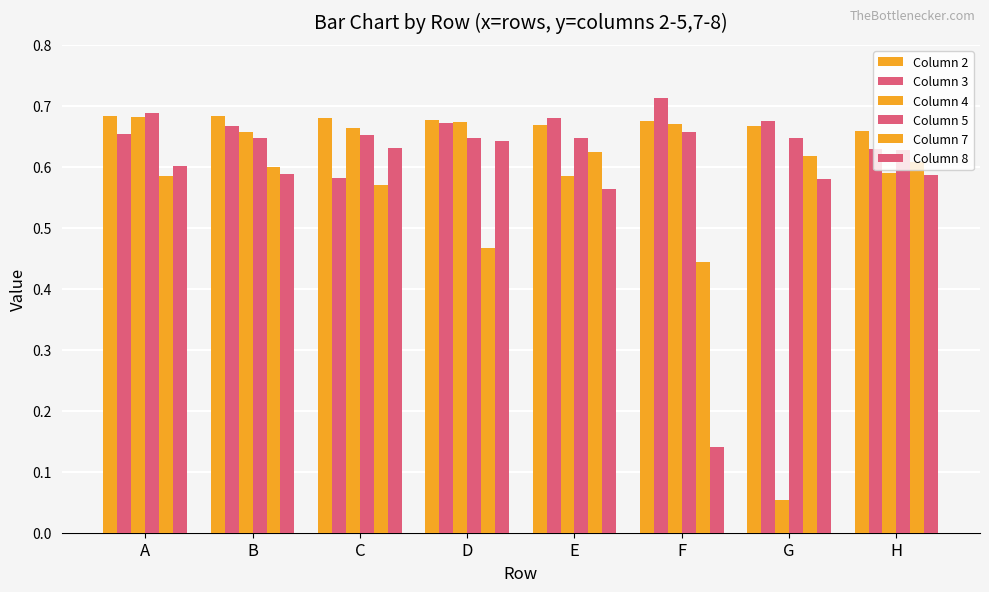

Reading right to left, transcribe all the data shown in this chart.

Column 2: H=0.7	G=0.7	F=0.7	E=0.7	D=0.7	C=0.7	B=0.7	A=0.7
Column 3: H=0.6	G=0.7	F=0.7	E=0.7	D=0.7	C=0.6	B=0.7	A=0.7
Column 4: H=0.6	G=0.1	F=0.7	E=0.6	D=0.7	C=0.7	B=0.7	A=0.7
Column 5: H=0.6	G=0.6	F=0.7	E=0.6	D=0.6	C=0.7	B=0.6	A=0.7
Column 7: H=0.6	G=0.6	F=0.4	E=0.6	D=0.5	C=0.6	B=0.6	A=0.6
Column 8: H=0.6	G=0.6	F=0.1	E=0.6	D=0.6	C=0.6	B=0.6	A=0.6